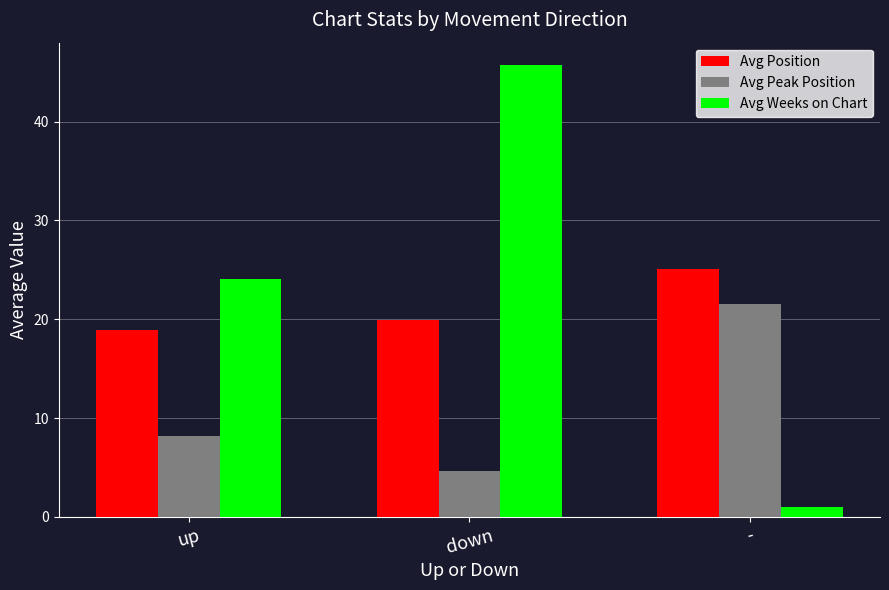

What is the difference between the Avg Weeks on Chart values at down and -?

44.7